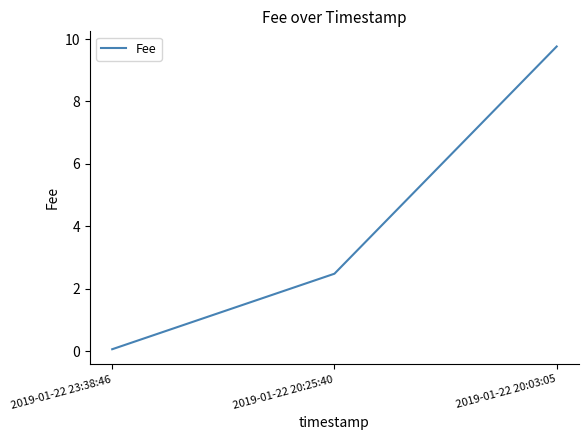

The chart shows a value of 9.8 at 2019-01-22 20:03:05. True or false?

True